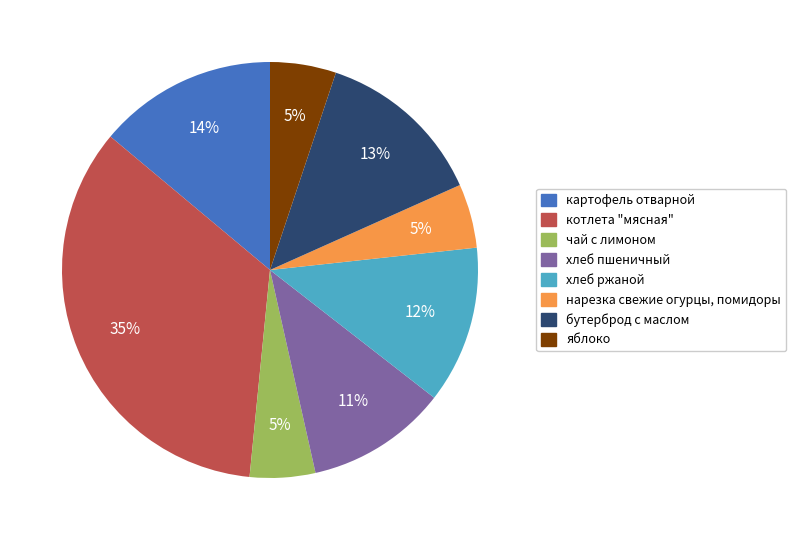

To the nearest percent, what is the average slice percentage?

12%